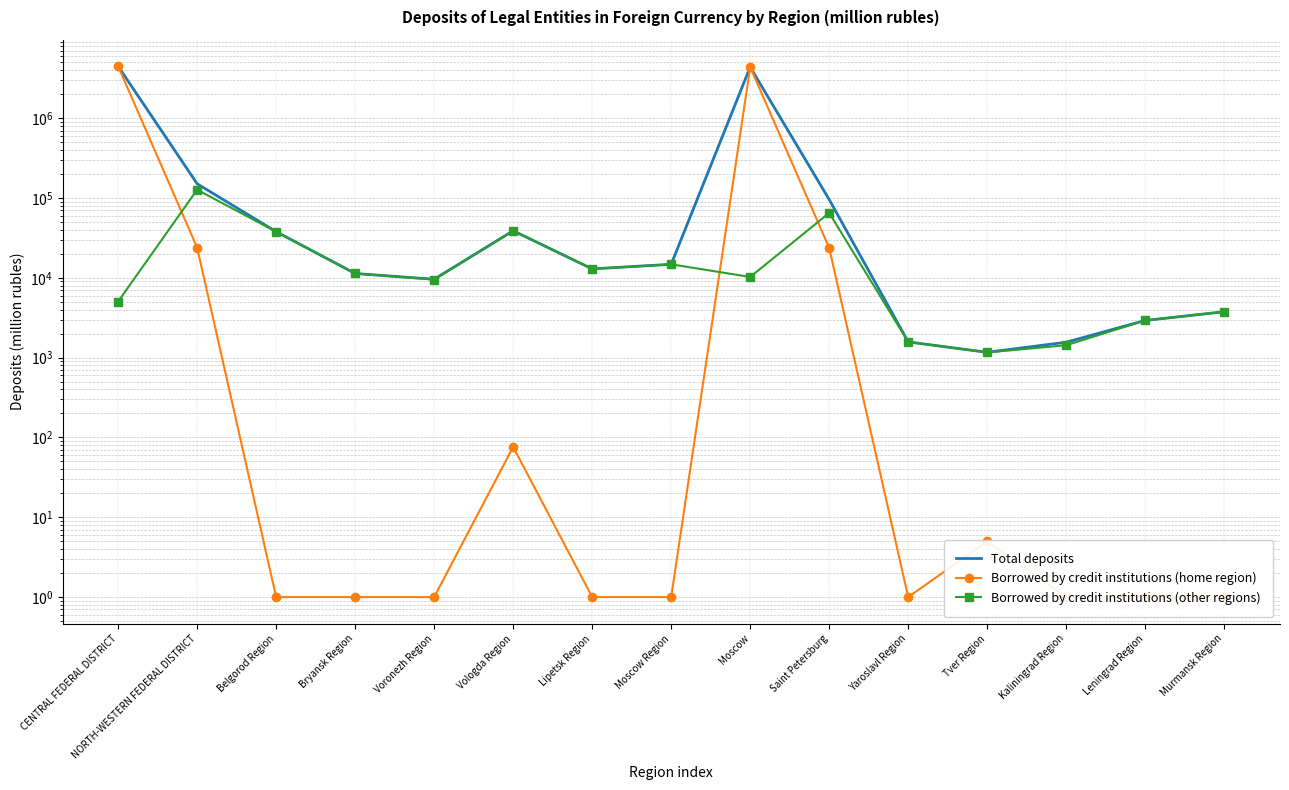

True or false: Borrowed by credit institutions (other regions) has more than 0 points higher than both neighbors.

True